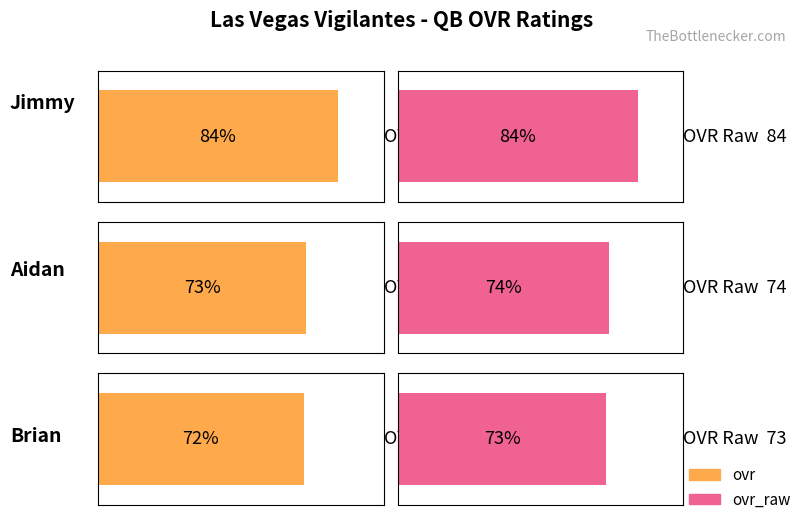

At which category does the chart reach its minimum across all series?

Brian